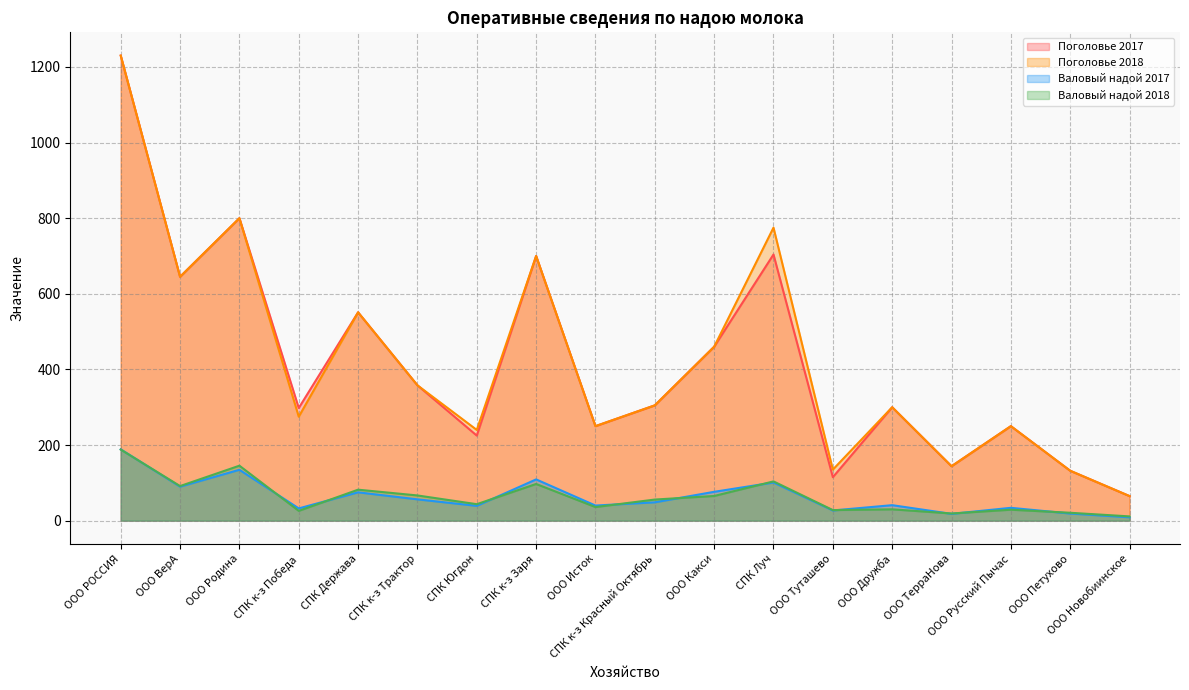

The Валовый надой 2018 series shows 45.3 at ООО РОССИЯ. True or false?

False